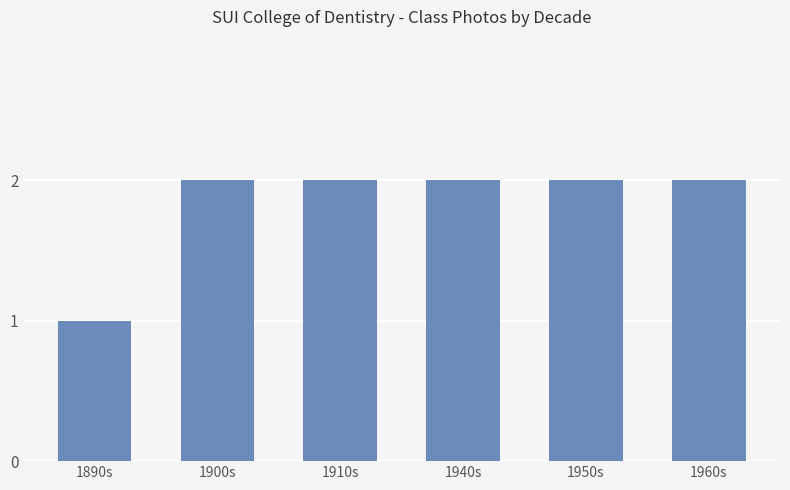

What position from the right is 1960s?

1